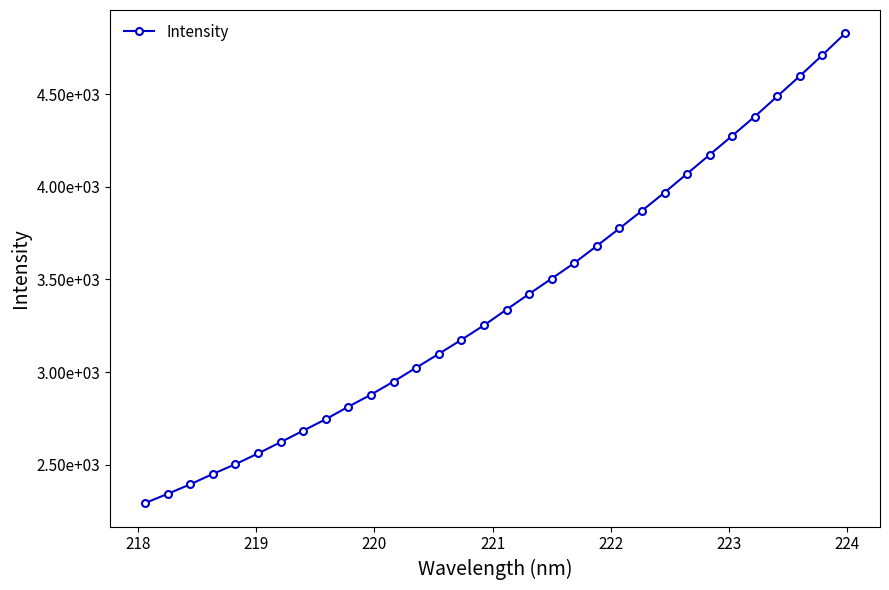

True or false: the data has more than 0 interior local peaks.

False